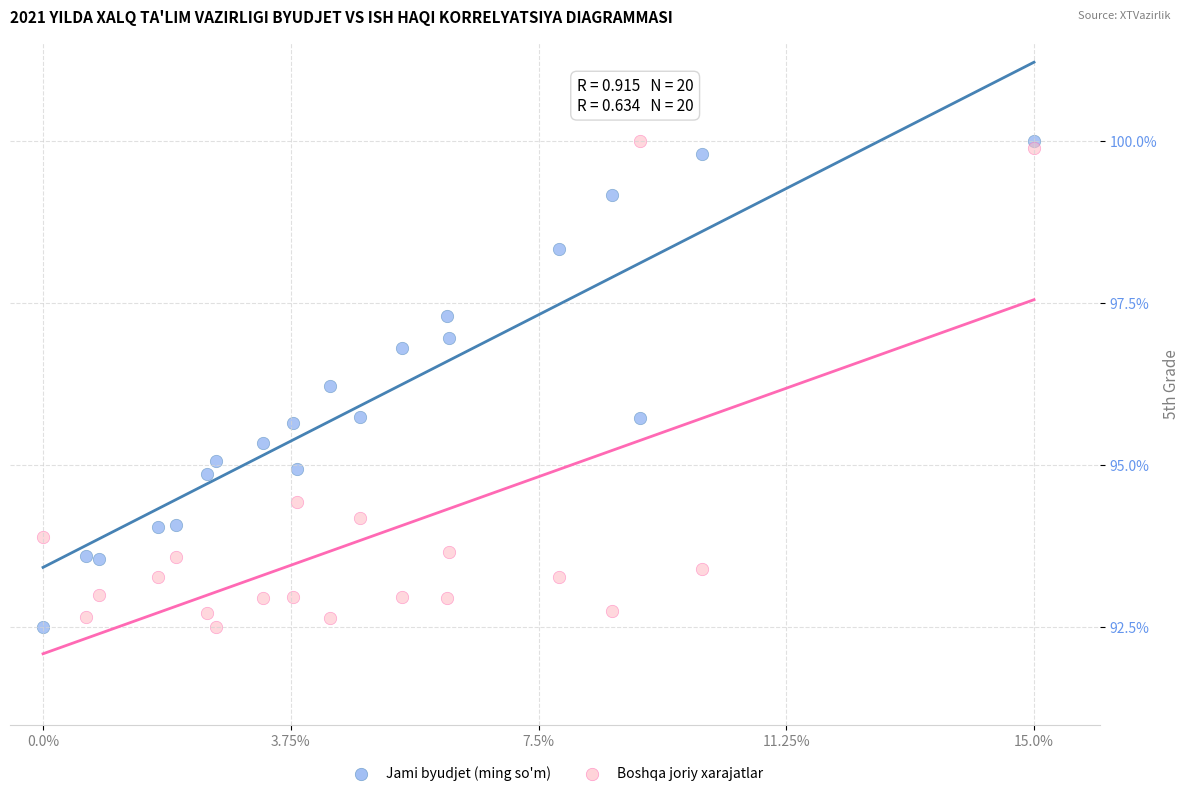

Across all data points, what is the range of Y values (max minus min)?

7.5